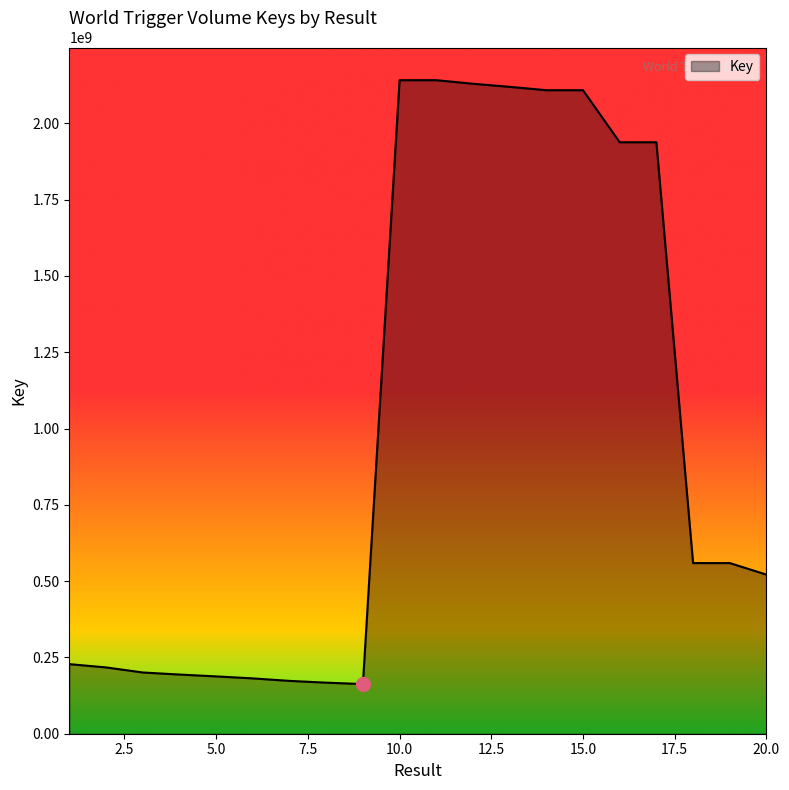

What is the difference between the second highest and second lowest values?

1974122589